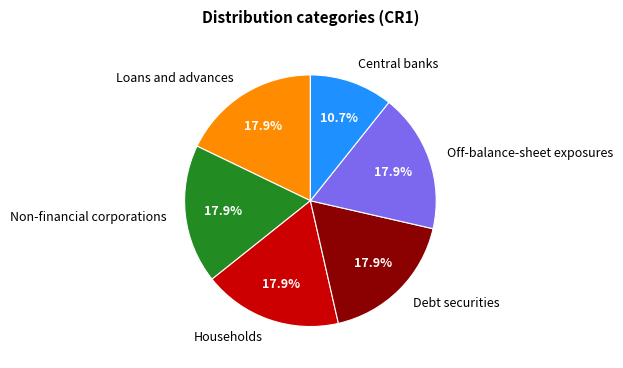

Does Central banks represent more than half of the total?

No